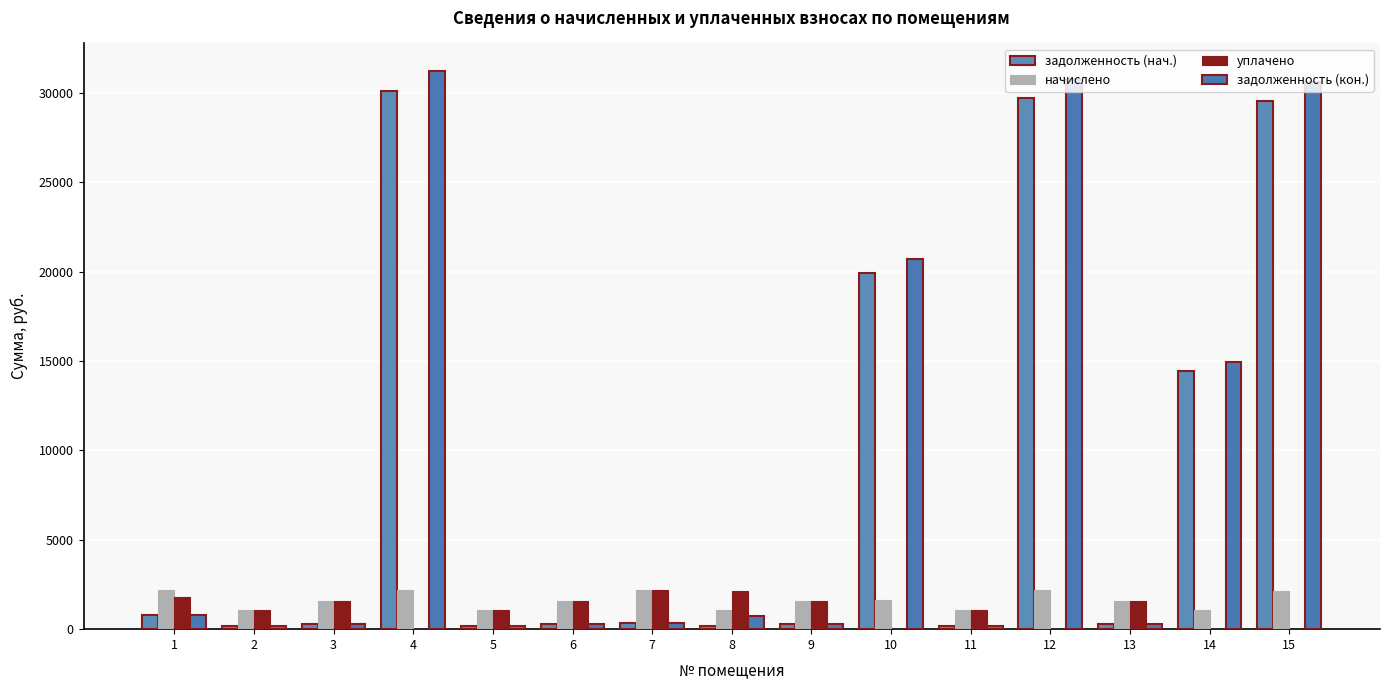

What is the total value across all series at 5?

2440.2